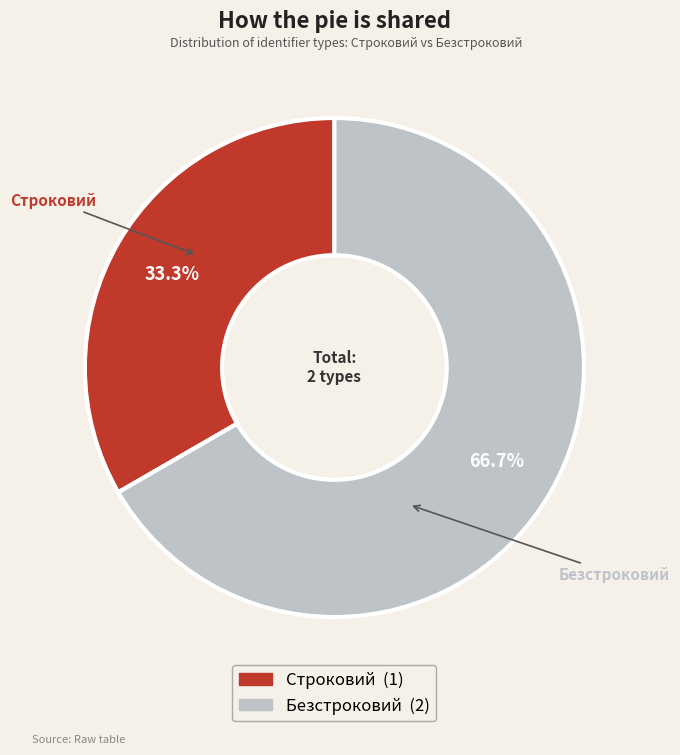

Rank the categories by value from lowest to highest.

Строковий, Безстроковий